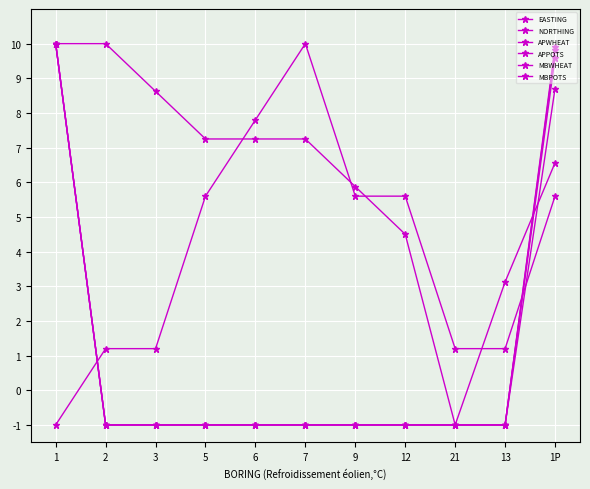

At which label does MBWHEAT reach its peak?

1